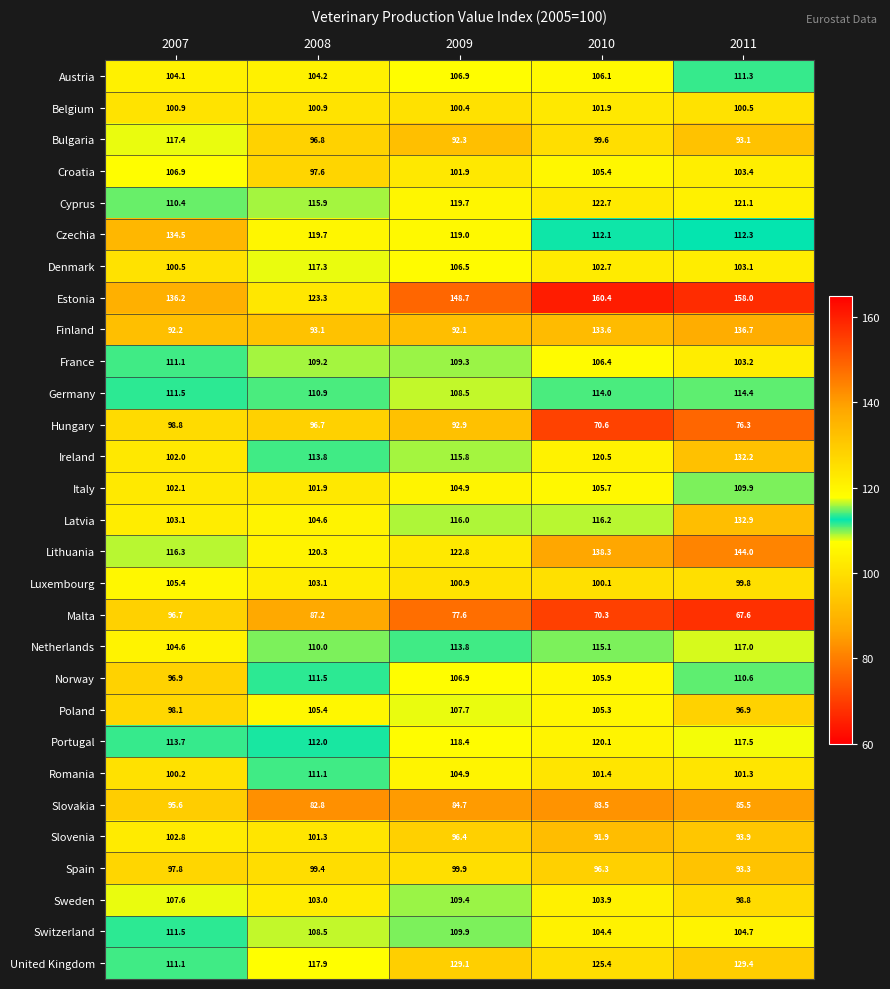

How many series are shown in this chart?

29